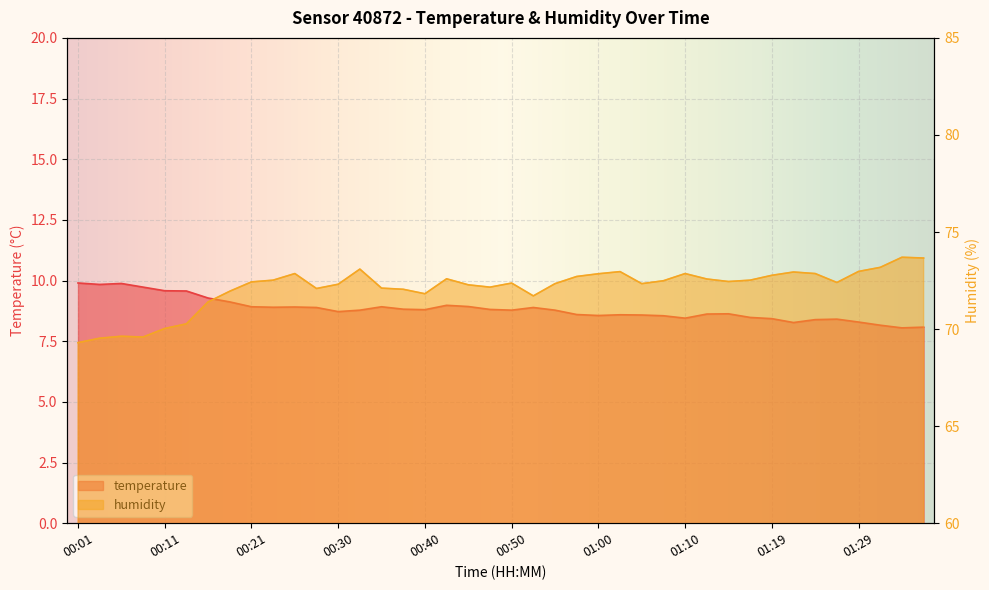

What is the total value across all series at 01:24?

81.2